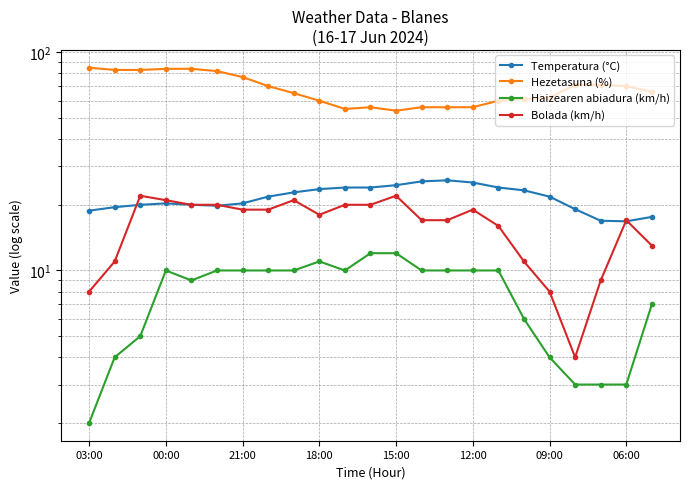

What is the value of the Hezetasuna (%) point at the 11th from the left?

55.0